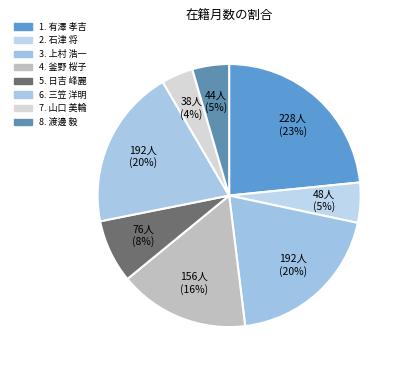

Which slice is the smallest?

山口 美輪